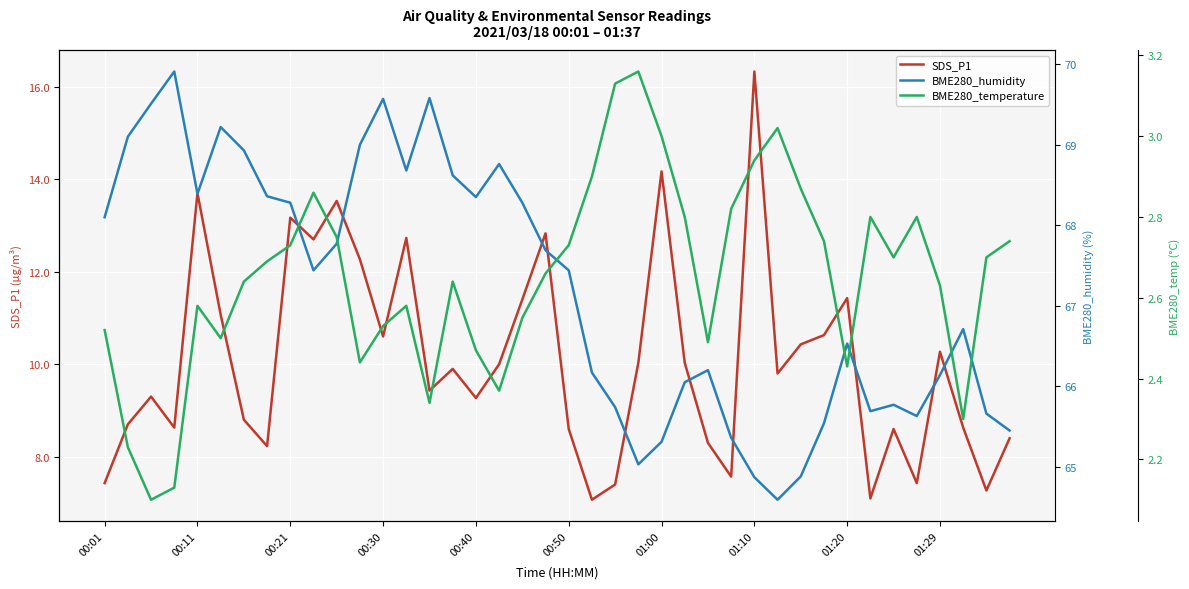

What is the difference between the highest and lowest values at 00:01?

65.6